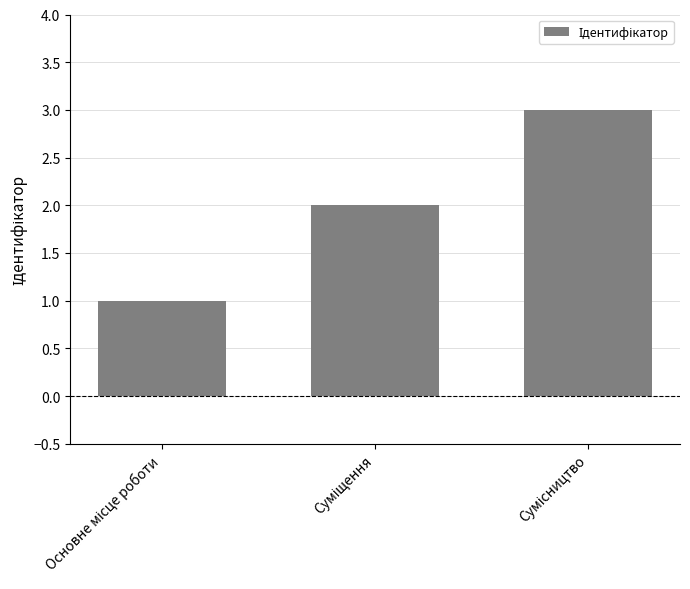

What is the sum of all values?

6